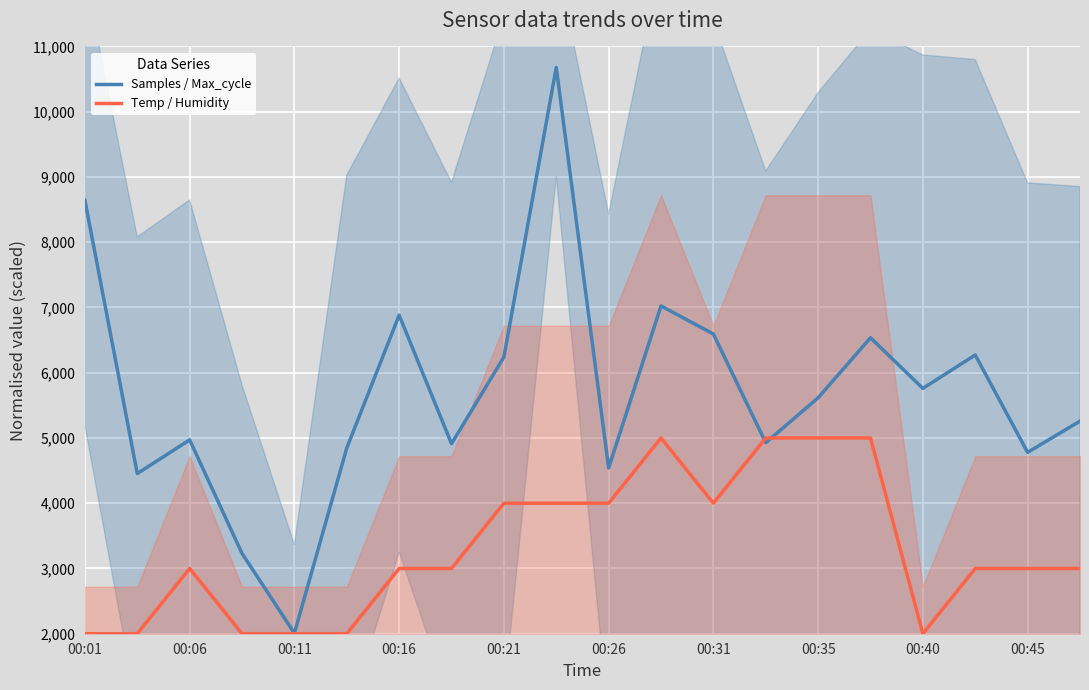

At which label does Samples / Max_cycle reach its minimum?

00:11